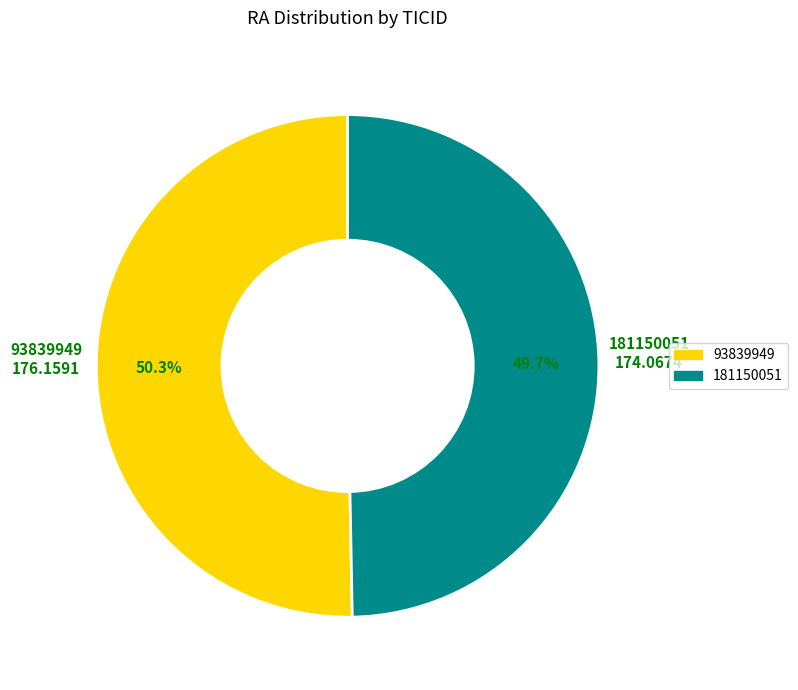

To the nearest percent, what is the difference between the 93839949 and 181150051 slice percentages?

1%